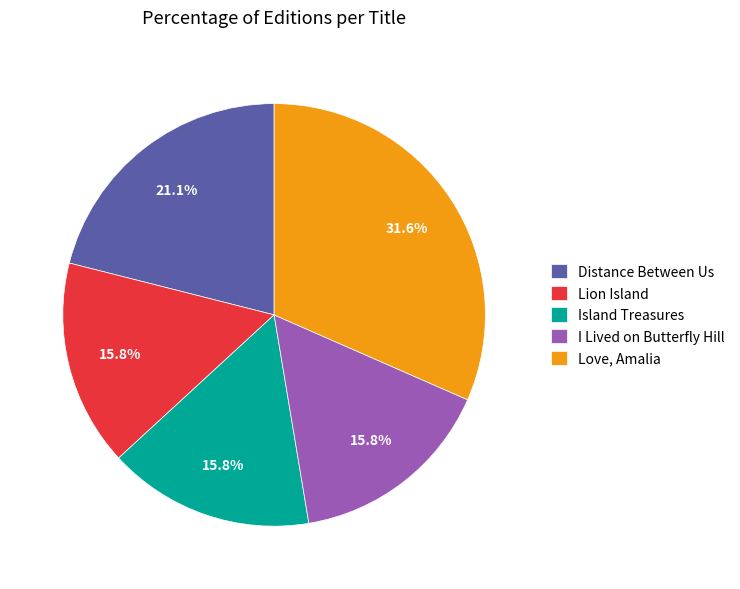

Which slice is the largest?

Love, Amalia